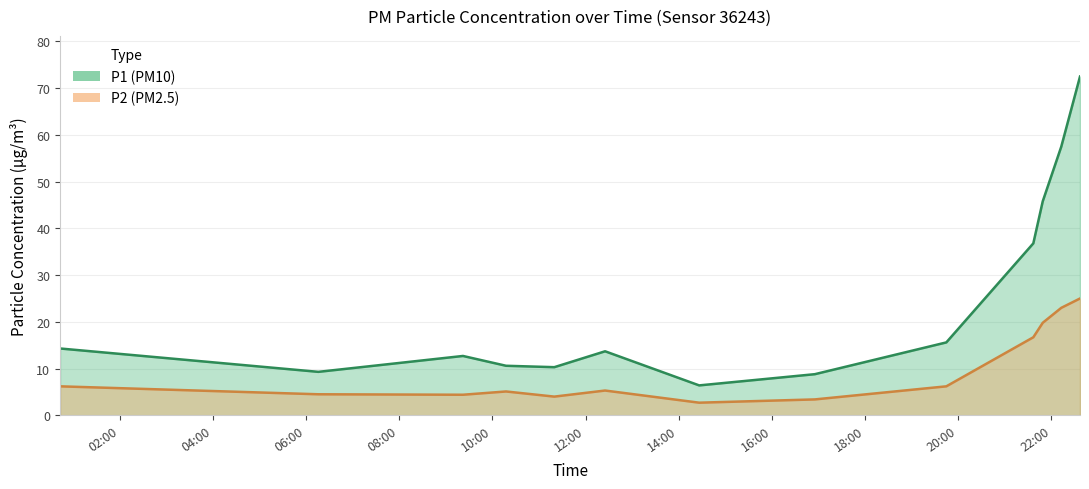

Which has a higher value, 2023-04-03T11:19:49 or 2023-04-03T16:55:20?

2023-04-03T11:19:49